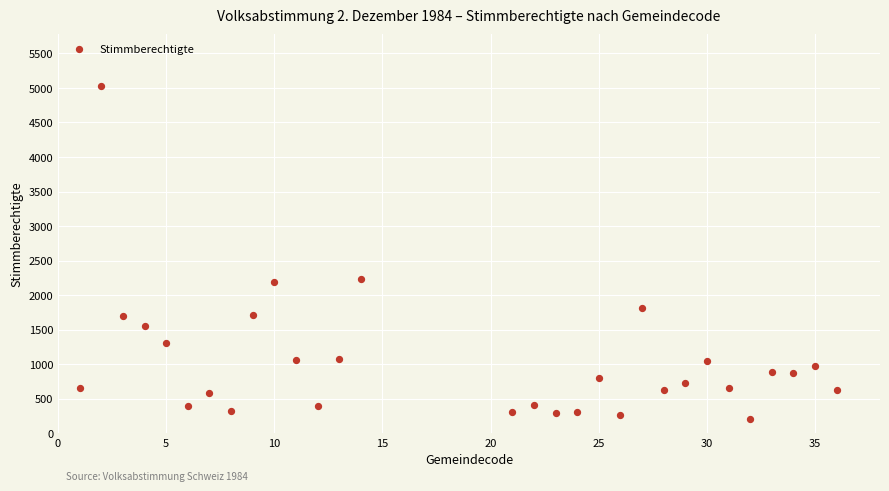

What is the range of Y values (max minus min)?

4827